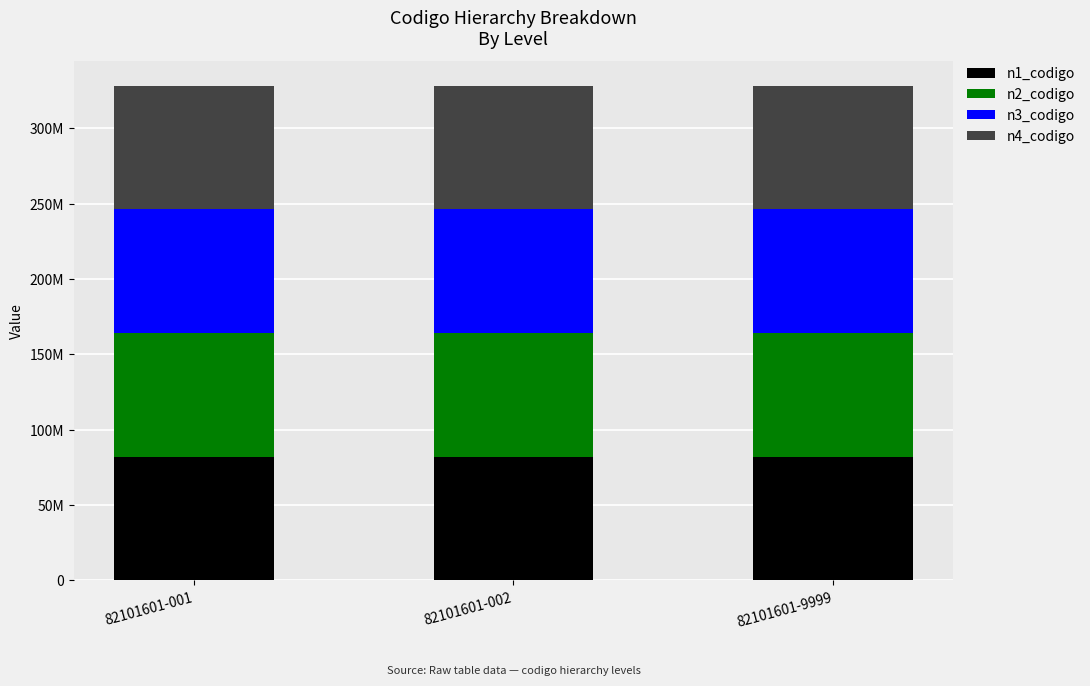

What is the approximate value of n3_codigo at 82101601-001?

82101600